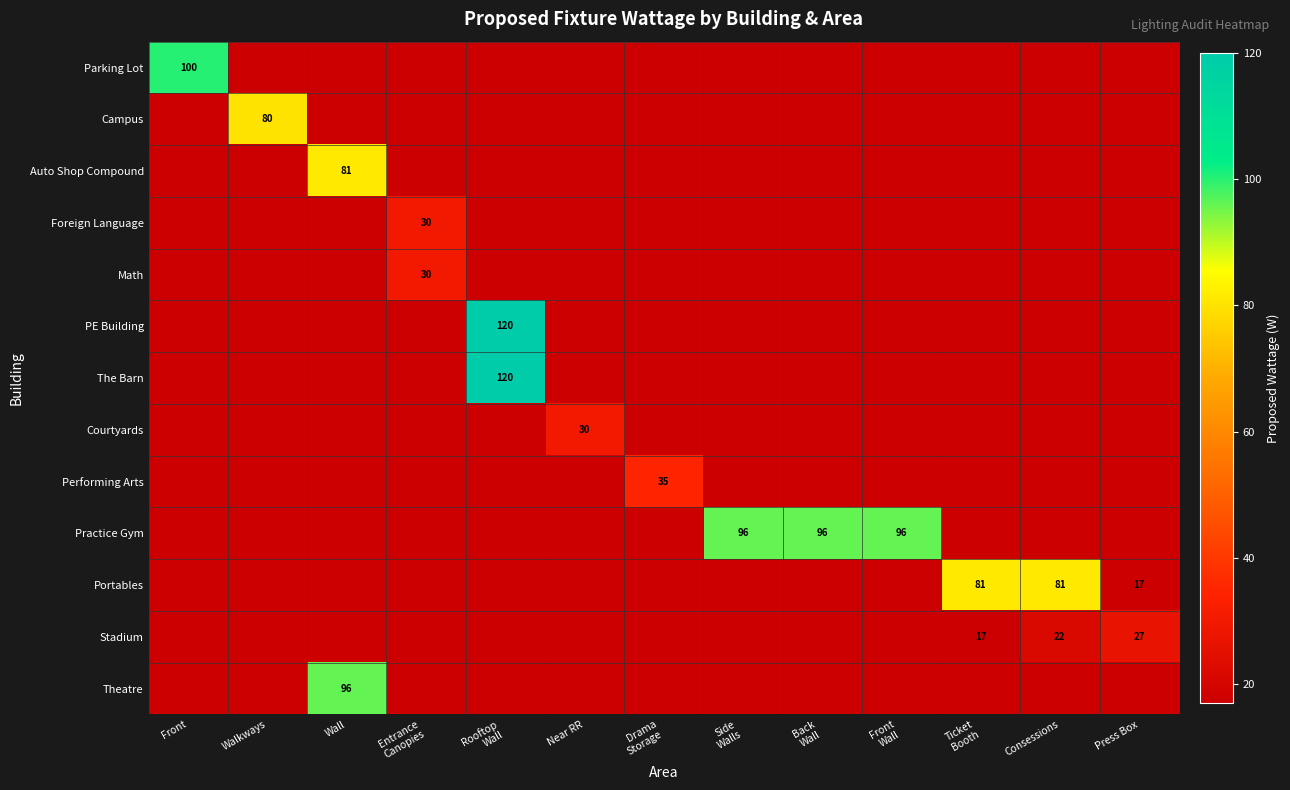

Is it true that Stadium equals 27 at Press Box?

True